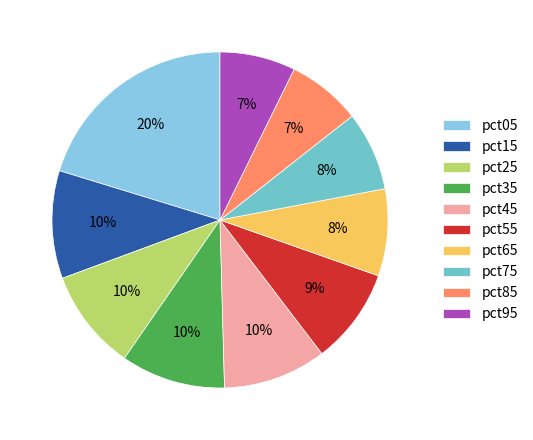

Is it true that pct95 is 16% of the pie?

False